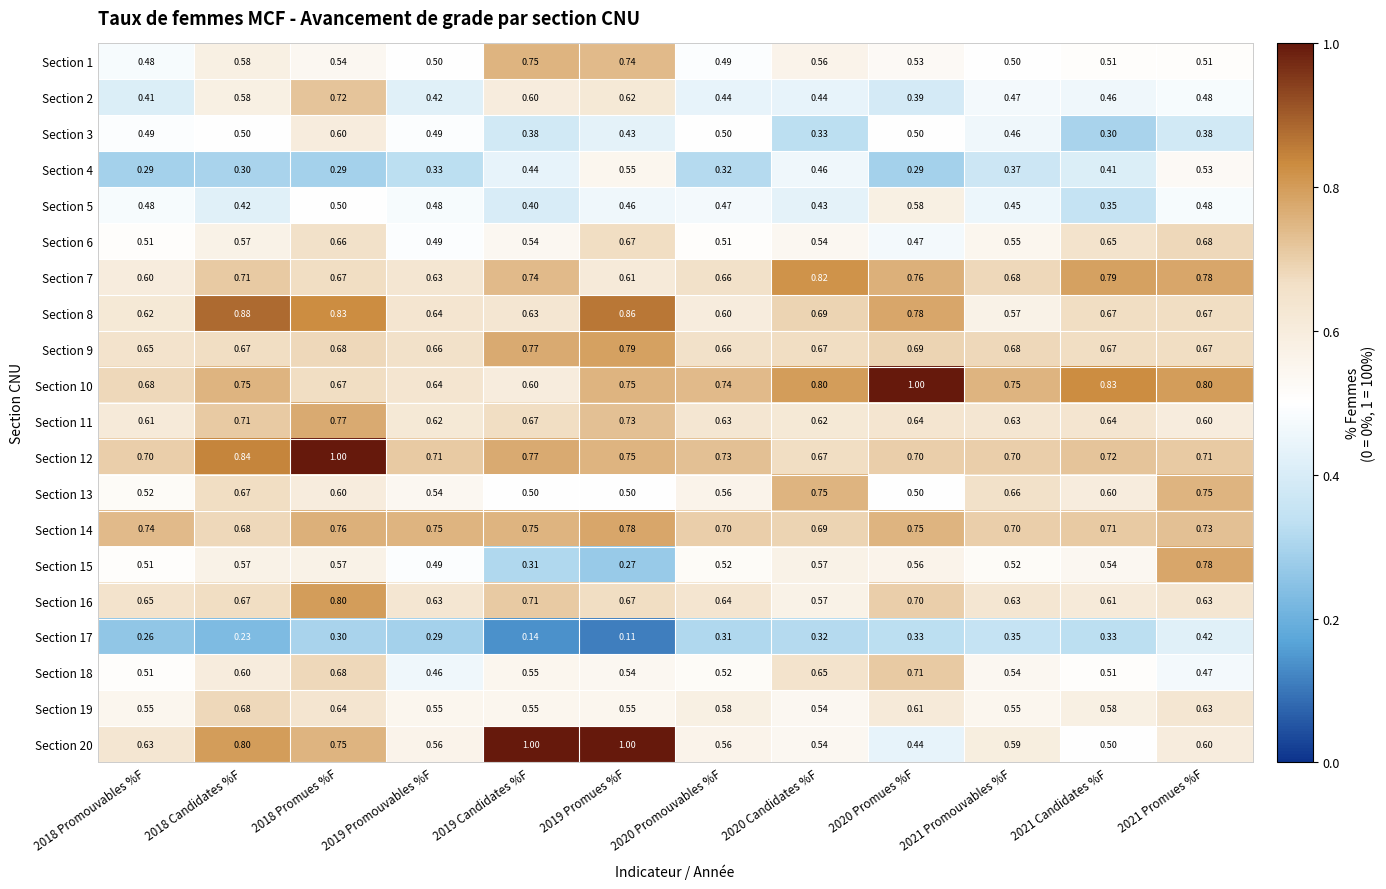

Is the value of Section 14 at 2018 Promues %F greater than the value of Section 2 at 2018 Candidates %F?

Yes